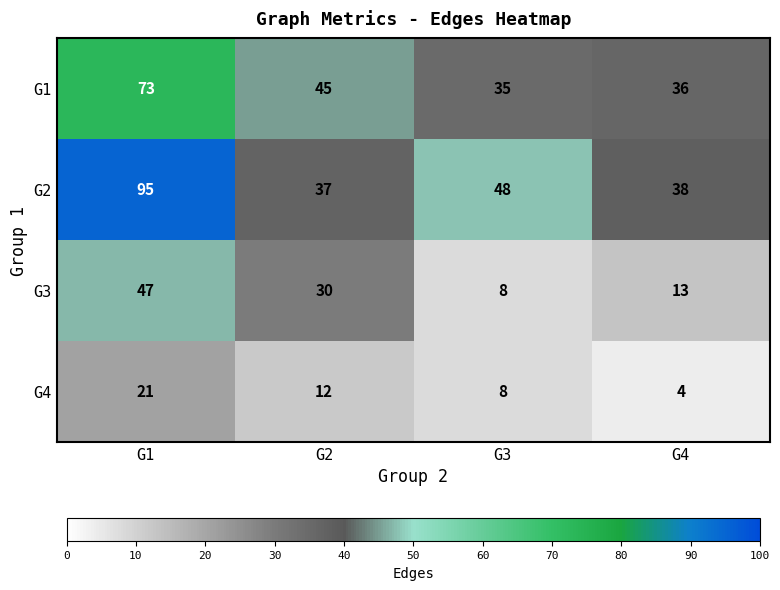

Is it true that G1 equals 12 at G2?

False